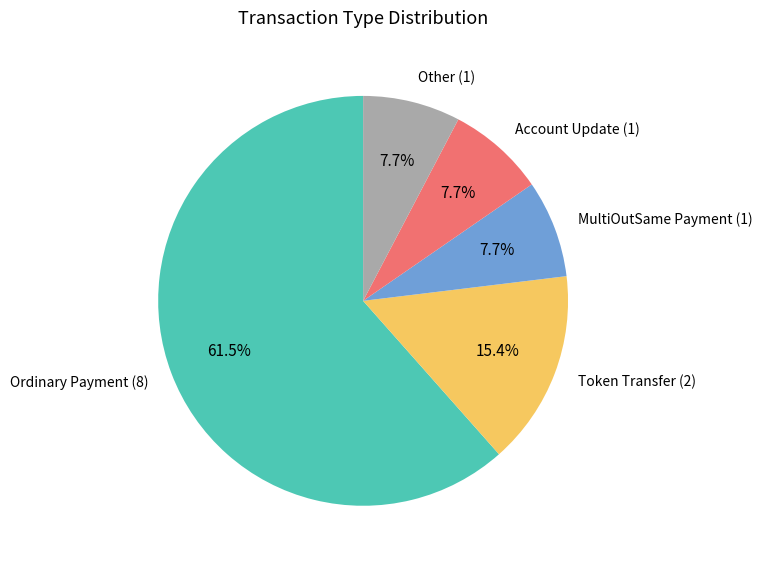

Does Ordinary Payment (8) represent more than half of the total?

Yes